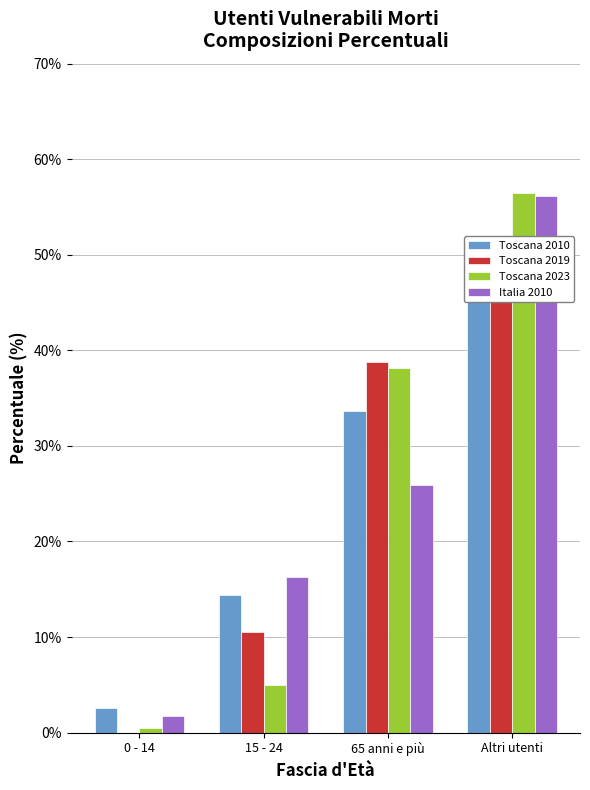

How many values in the Toscana 2010 series exceed 33?

2